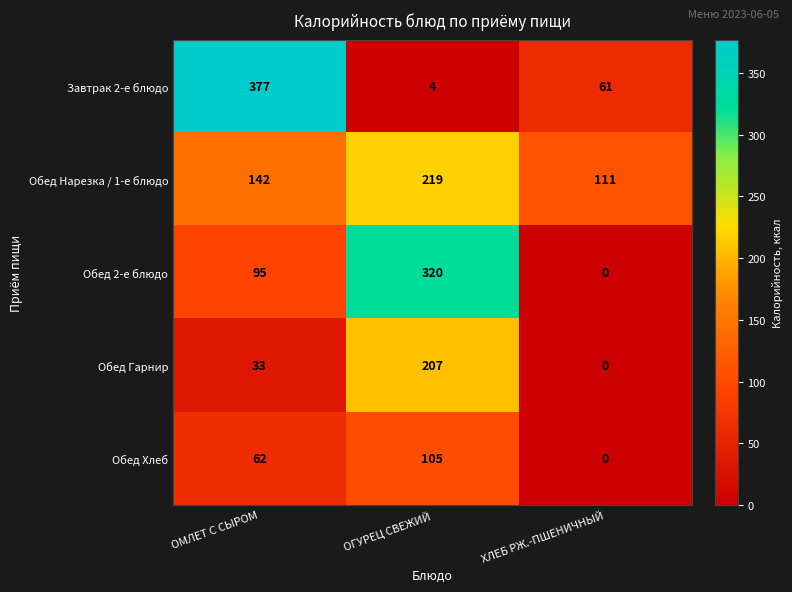

What is the greatest value displayed?

377